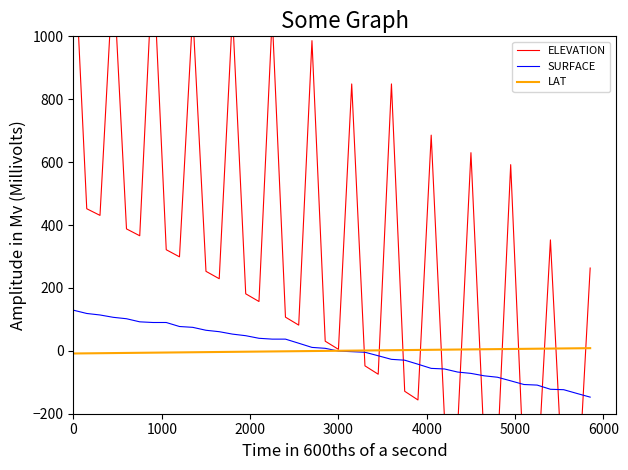

After their last crossing, which series has the higher values: LAT or ELEVATION?

ELEVATION